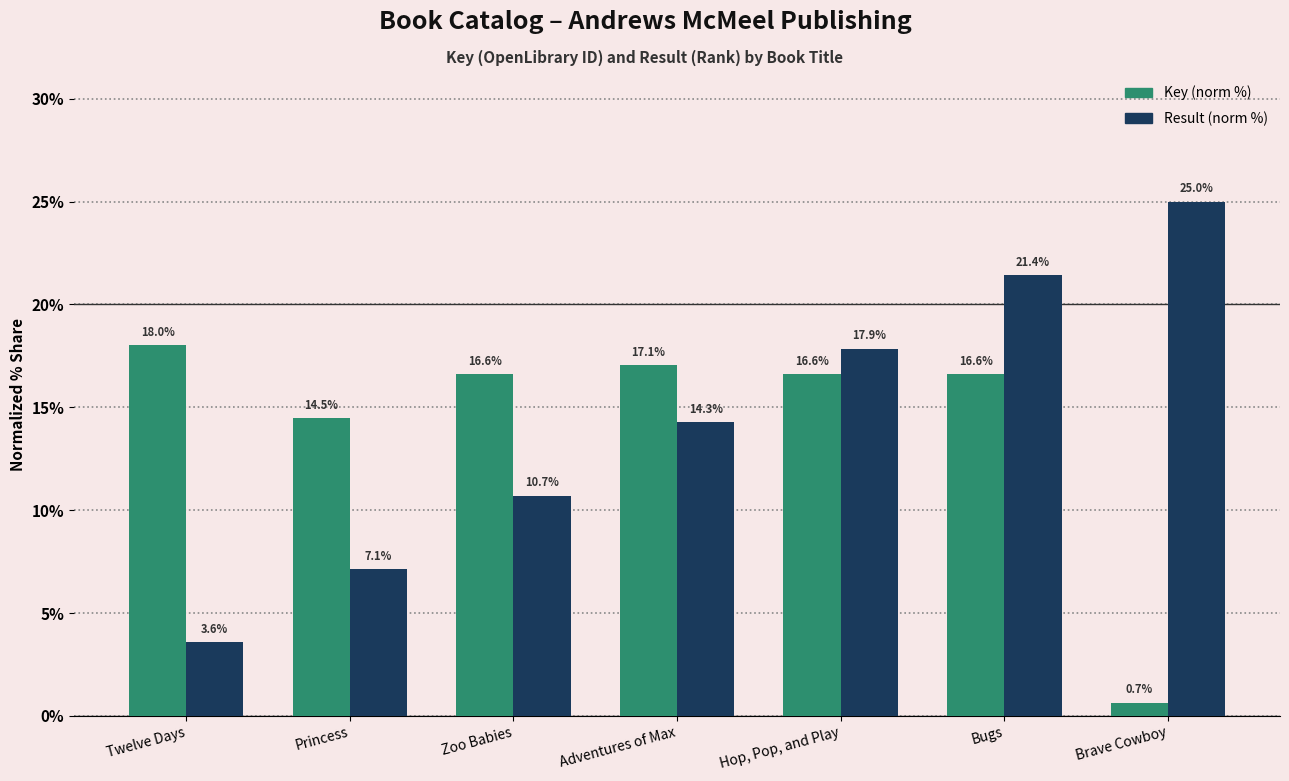

How many values in the Result (norm %) series are below 14?

3